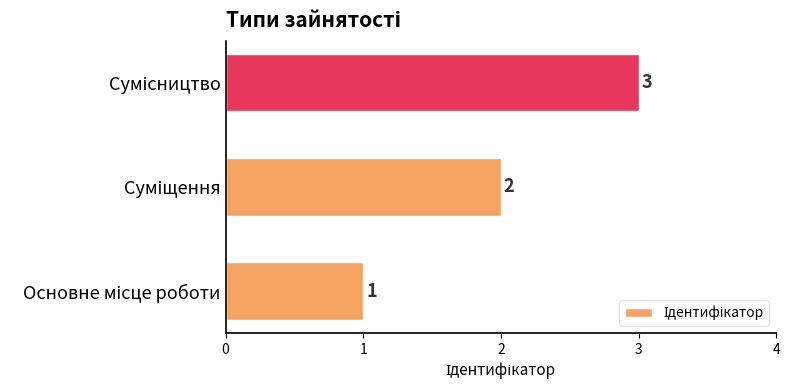

What is the maximum value shown in the chart?

3